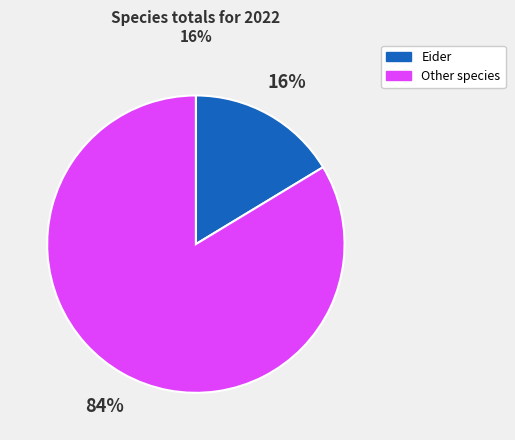

Is there any slice that represents more than half of the pie?

Yes